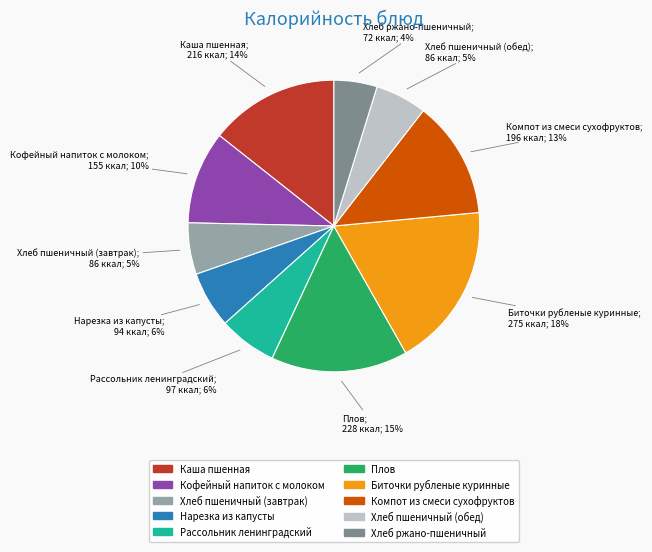

Does any single category account for the majority?

No